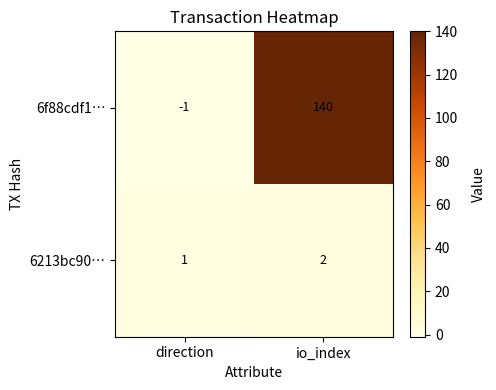

List the labels in order of 6f88cdf1… value, smallest first.

direction, io_index